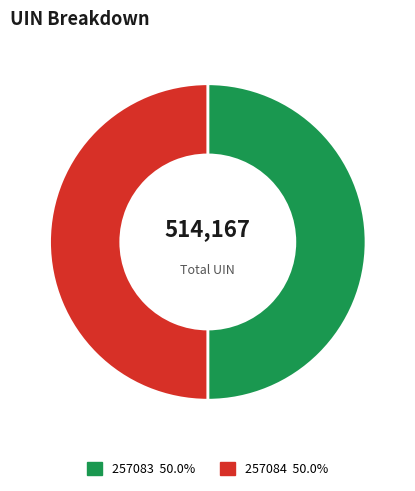

Count the number of slices in the pie.

2